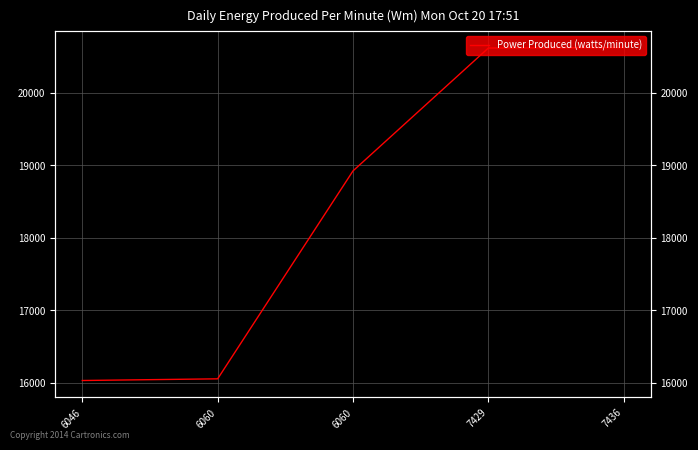

What is the sum of the values at 6046 and 6060?

32091